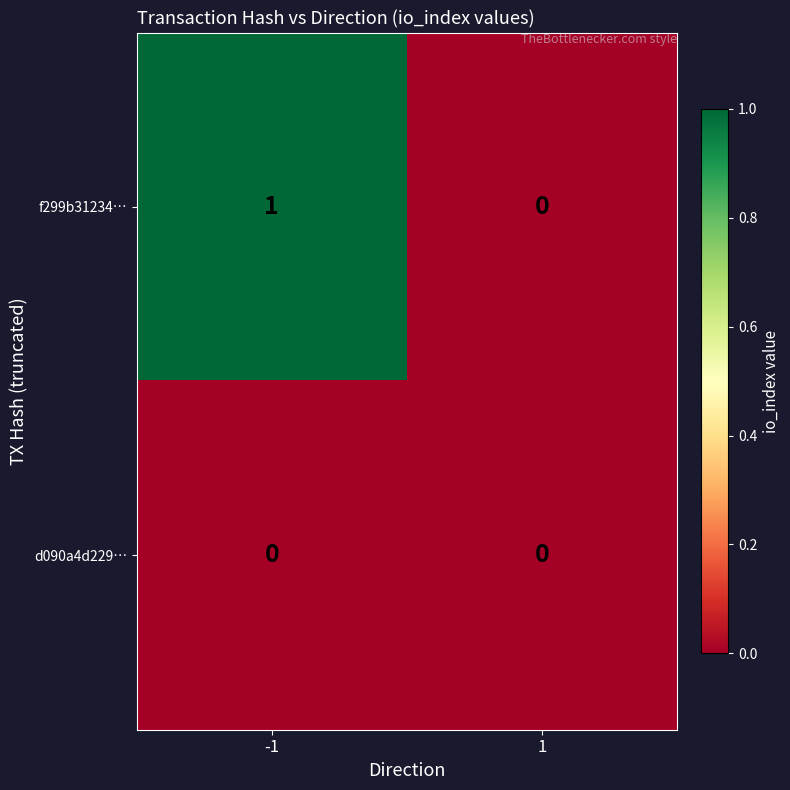

Reading right to left, transcribe all the data shown in this chart.

f299b31234…: 1=0	-1=1
d090a4d229…: 1=0	-1=0